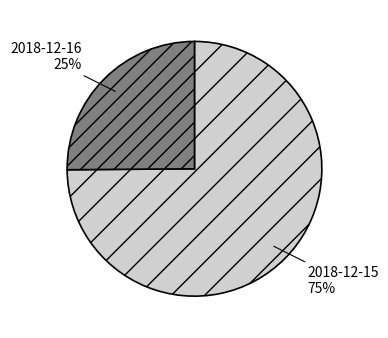

How many slices are in this pie chart?

2